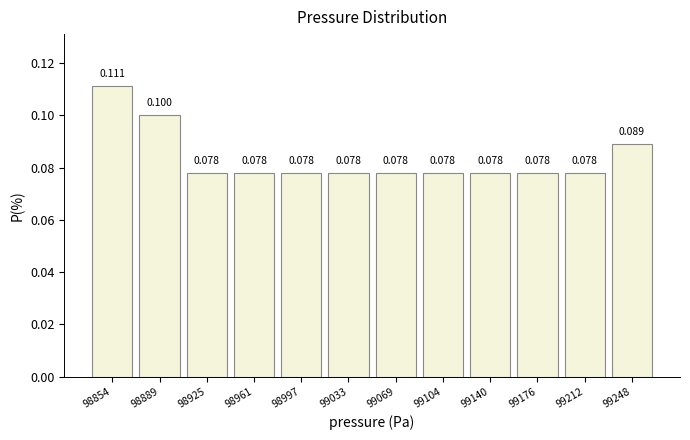

Over which range of the x-axis is the bar tallest?

98835 to 98870